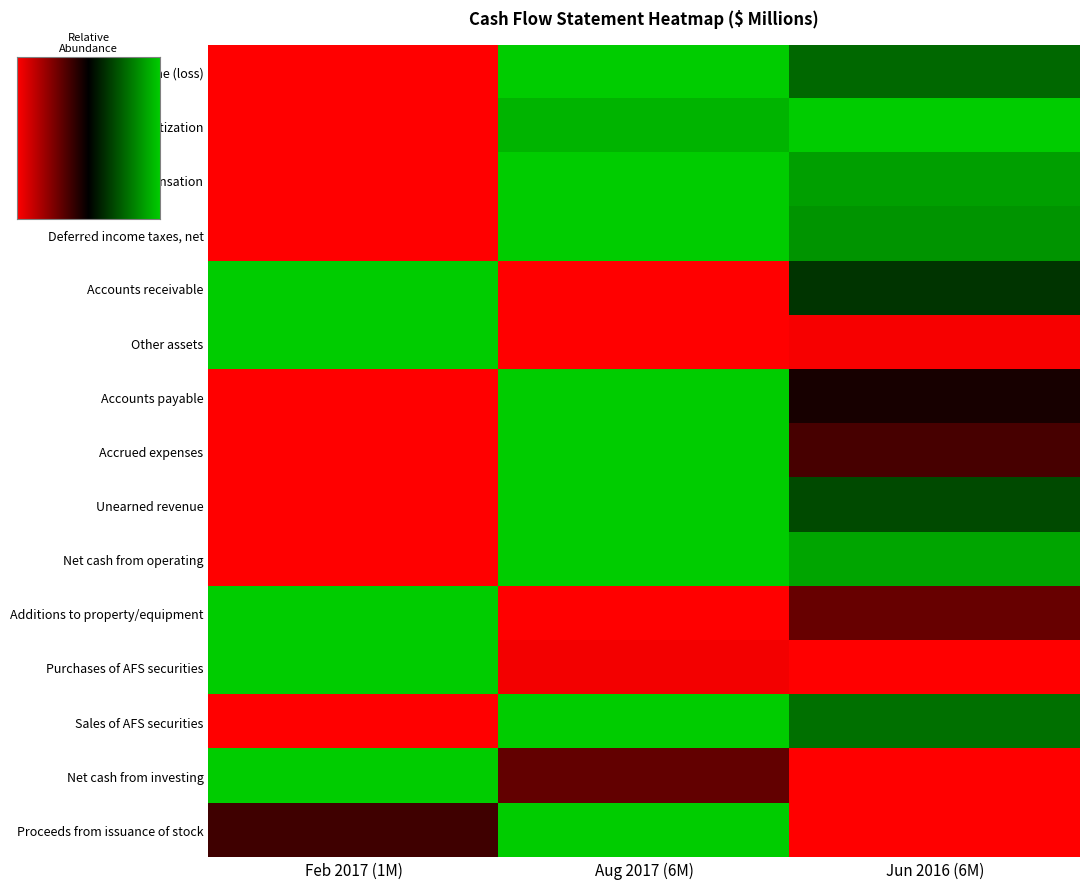

At which category does the chart reach its minimum across all series?

Feb 2017 (1M)